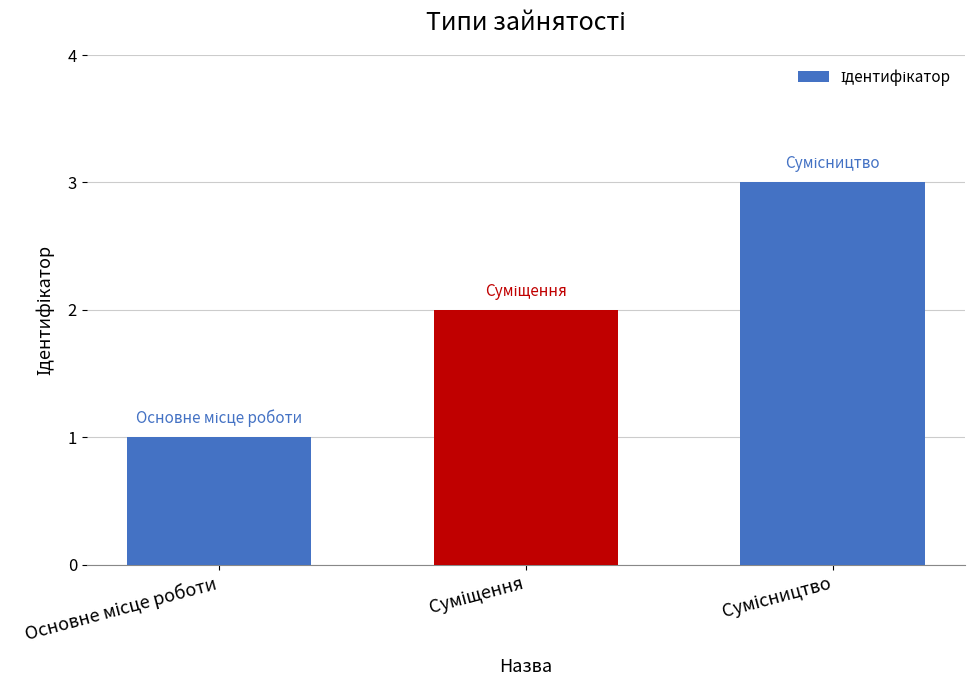

What is the maximum value shown in the chart?

3